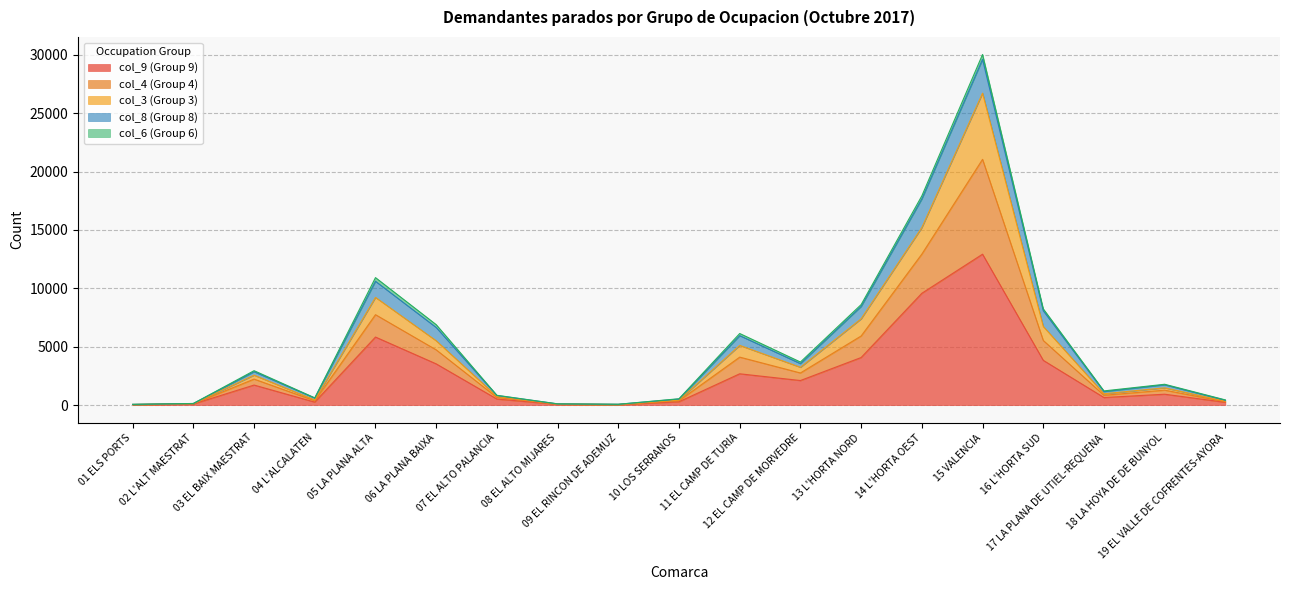

What are all the series names shown in the legend?

col_9 (Group 9), col_4 (Group 4), col_3 (Group 3), col_8 (Group 8), col_6 (Group 6)